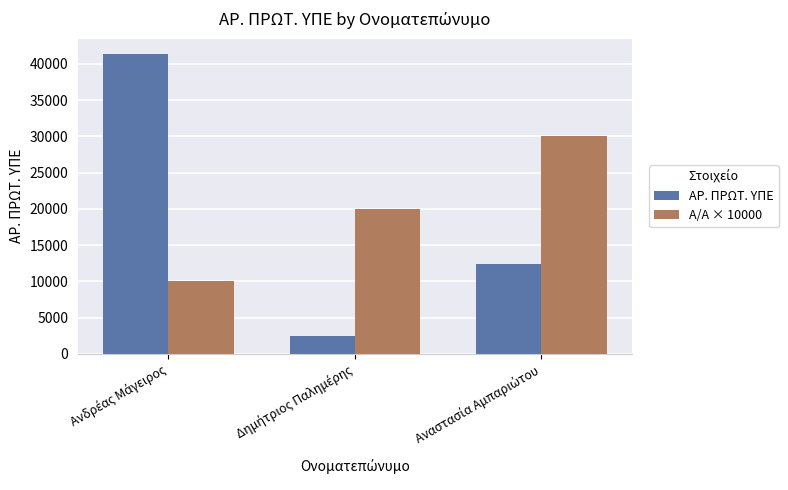

What is the smallest value displayed?

2408